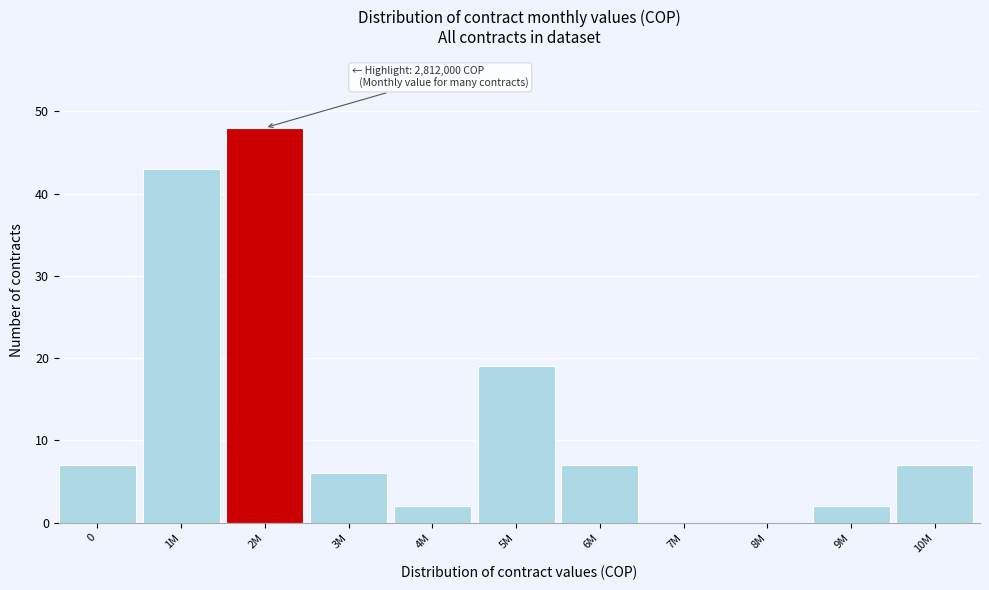

Reading left to right, list all the values displayed in this chart.

0=7	1M=43	2M=48	3M=6	4M=2	5M=19	6M=7	7M=0	8M=0	9M=2	10M=7